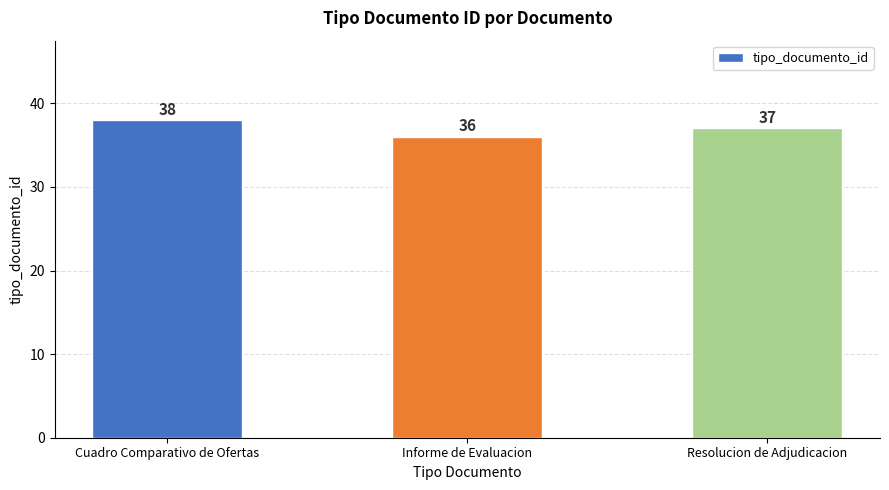

List the labels in order of value, largest first.

Cuadro Comparativo de Ofertas, Resolucion de Adjudicacion, Informe de Evaluacion